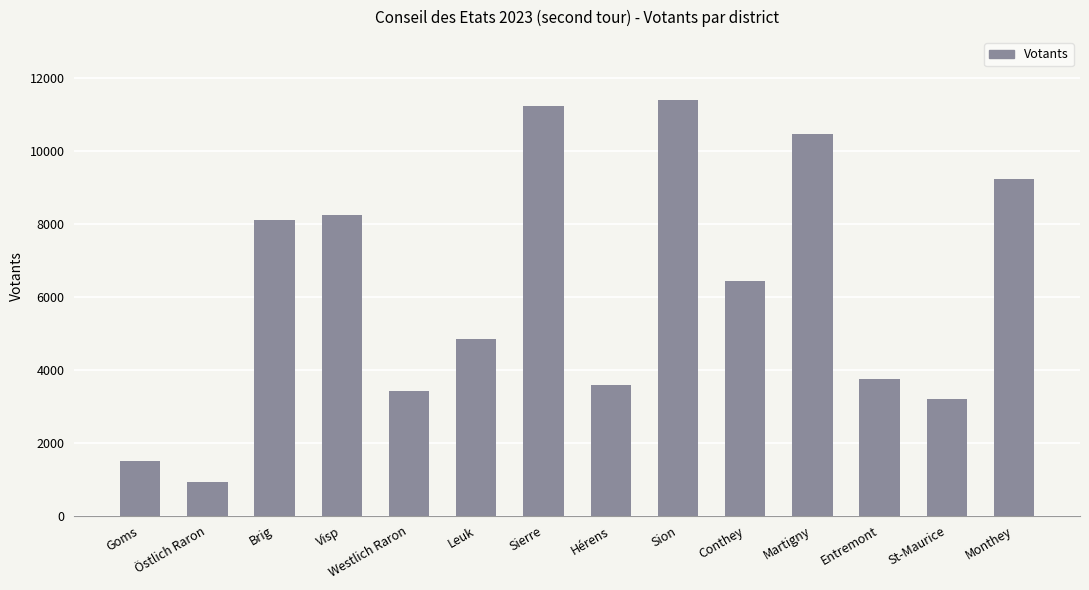

Count the number of data series in this chart.

1